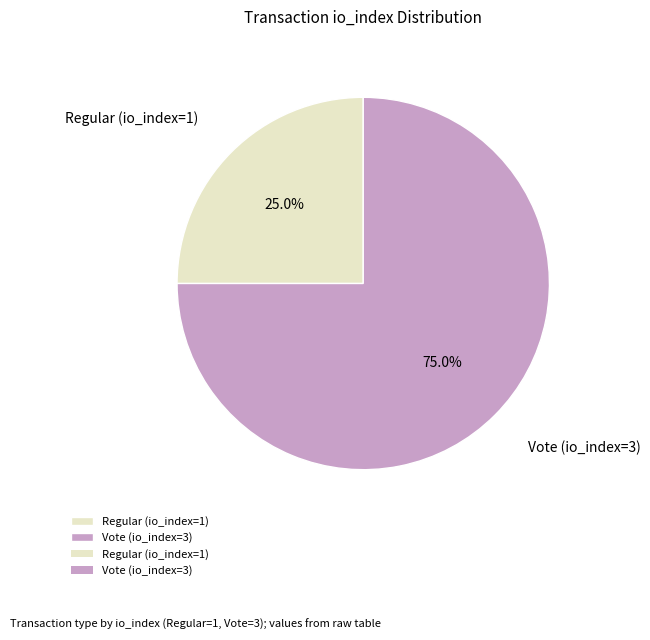

Approximately how many times larger is the value at Vote (io_index=3) compared to Regular (io_index=1)?

3.0